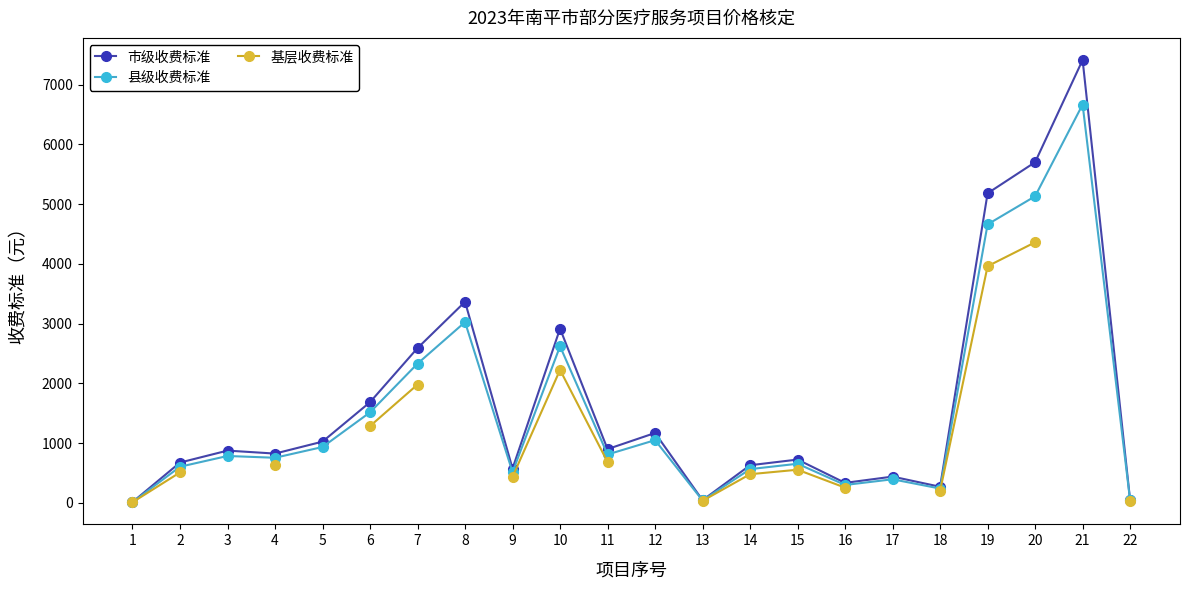

Is the value of 县级收费标准 at 2 greater than the value of 基层收费标准 at 5?

No